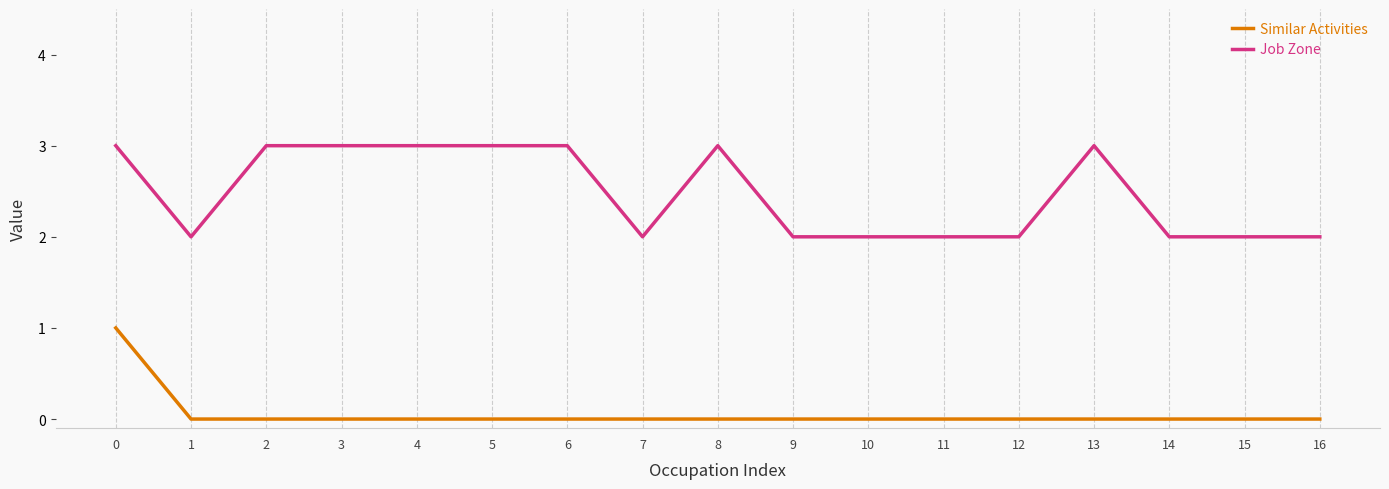

What is the spread (max minus min) of values at 9?

2